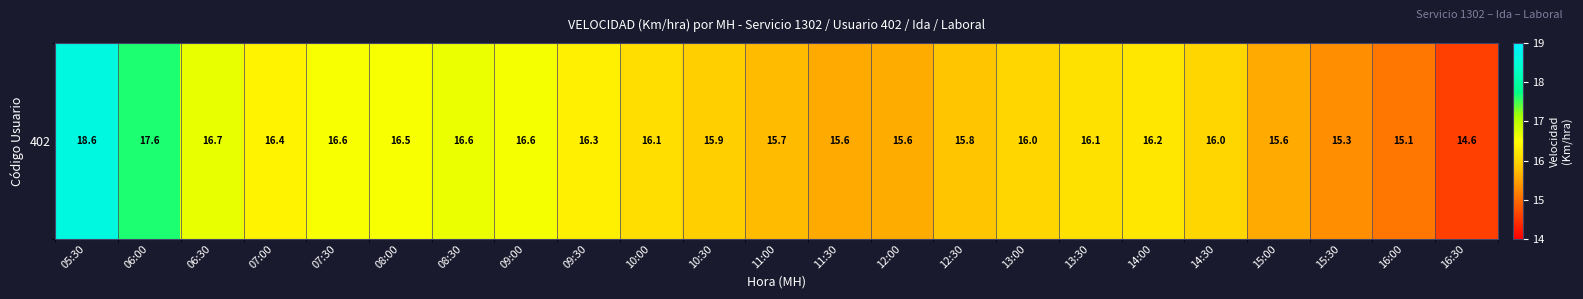

What is the change in value from 10:30 to 12:00?

-0.3